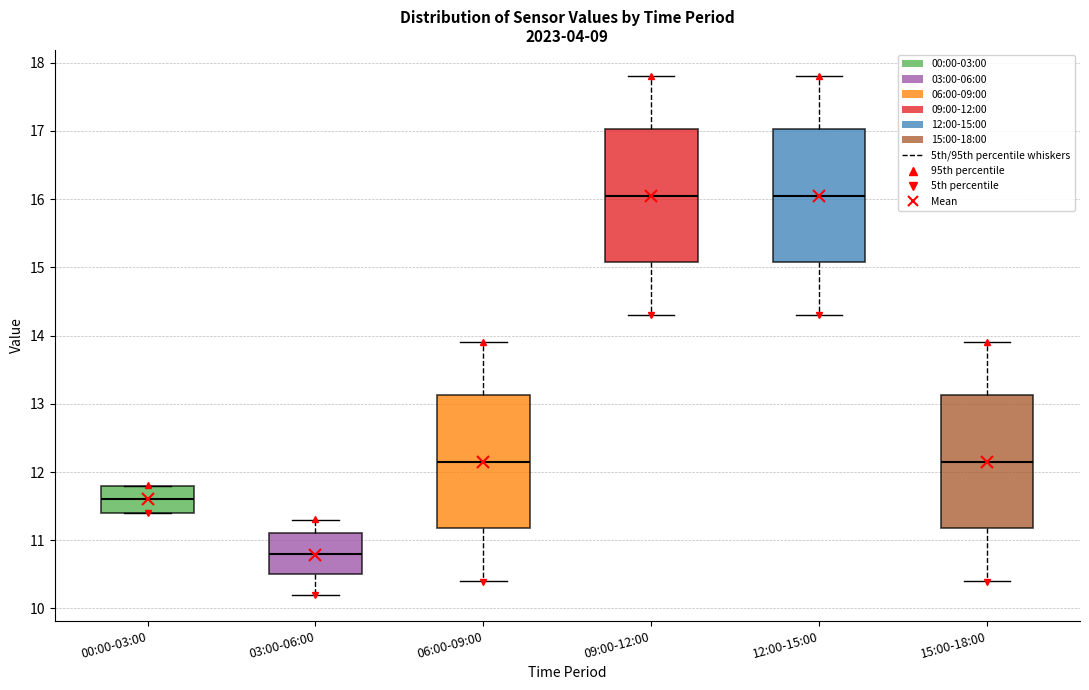

Where does the median line of the box for 06:00-09:00 sit on the y-axis? The values are not printed on the chart, so give them approximately, as read against the axis.

12.2